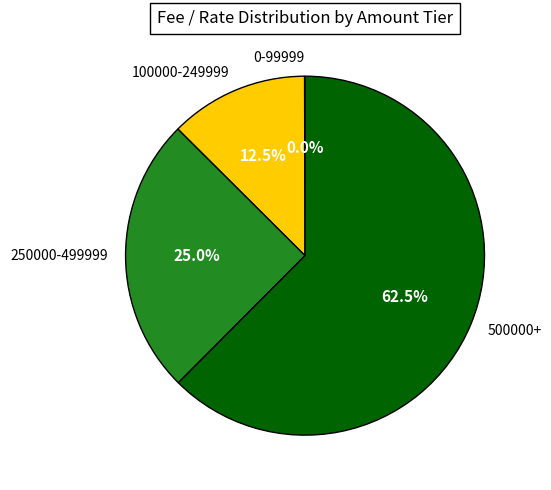

Between 100000-249999 and 500000+, which is larger?

500000+